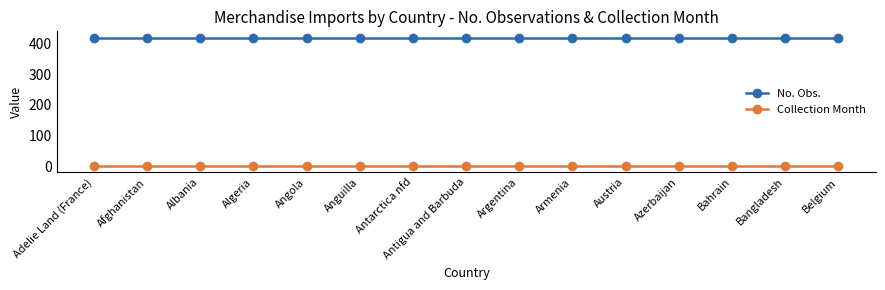

What is the label of the 9th point from the left?

Argentina